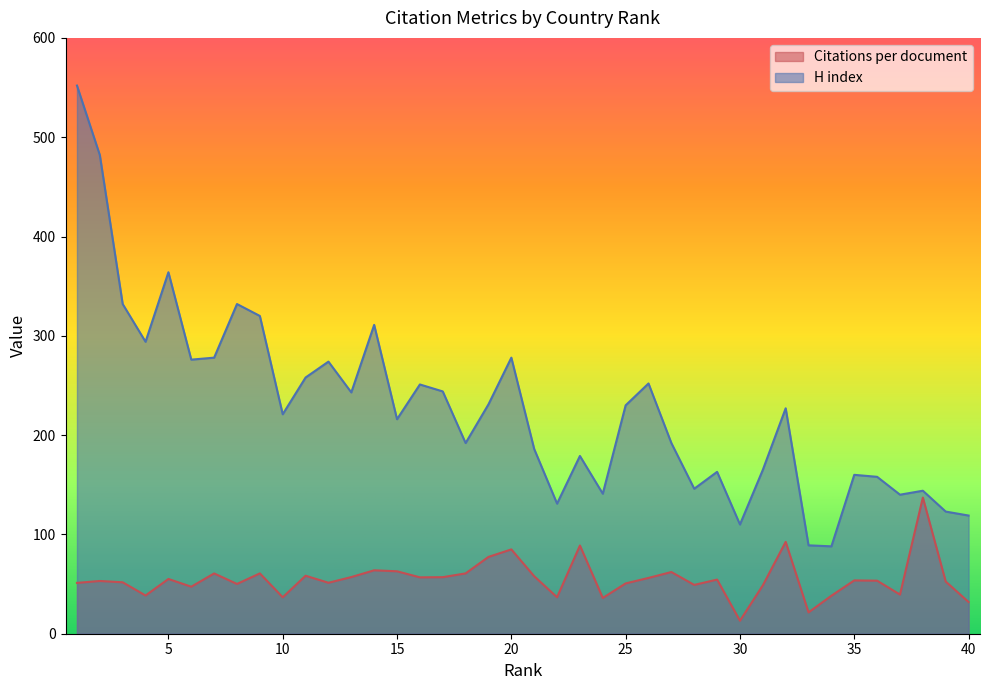

What is the difference between the Citations per document values at 23 and 32?

3.7